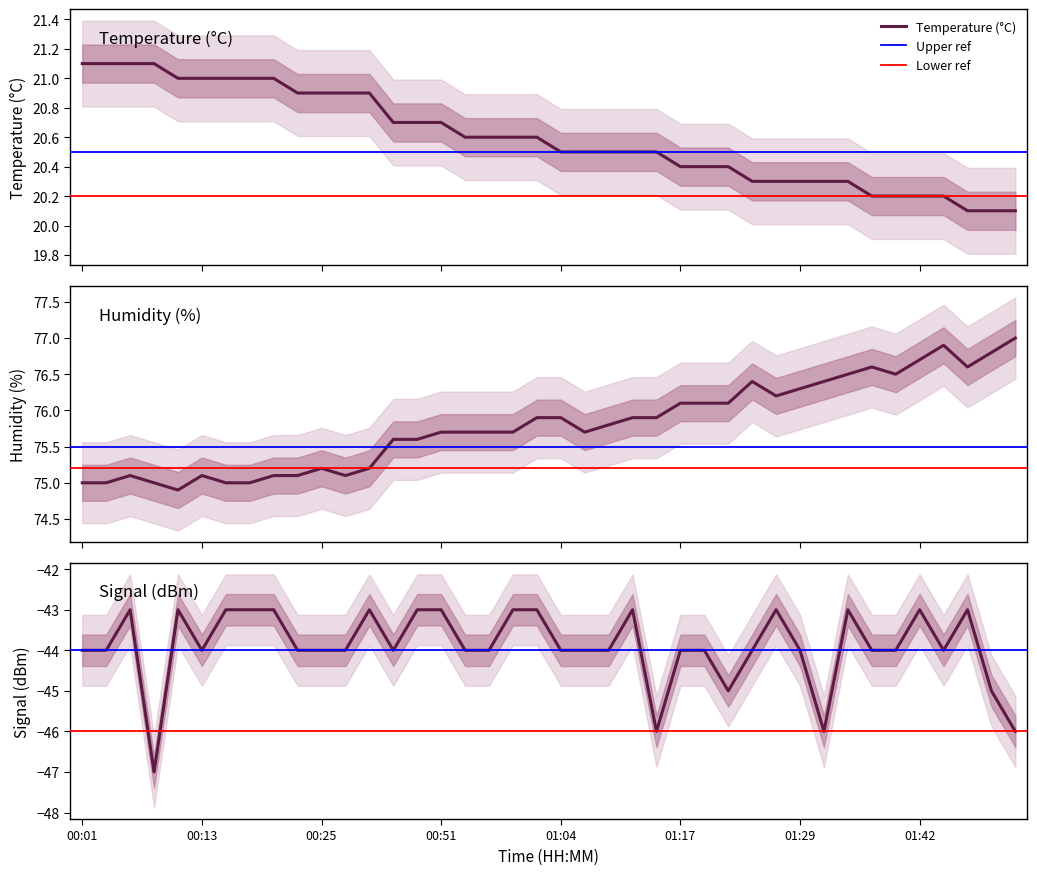

Is the value of Signal at 01:32 greater than the value of Humidity at 00:59?

No